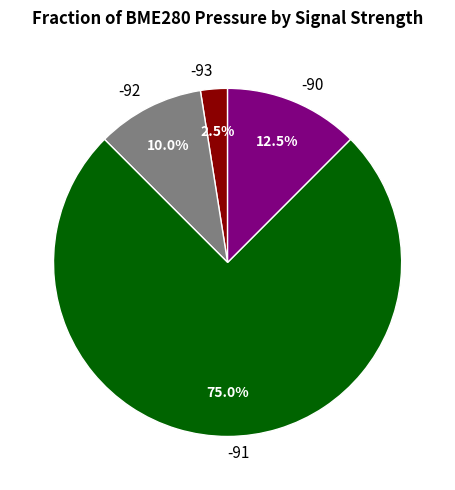

Rank the categories by value from highest to lowest.

-91, -90, -92, -93